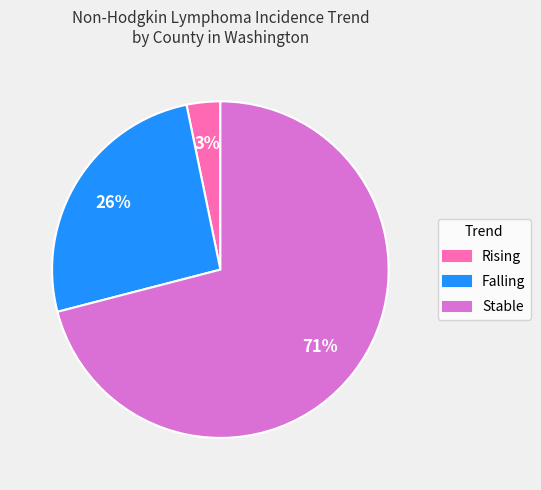

What is the majority slice?

Stable